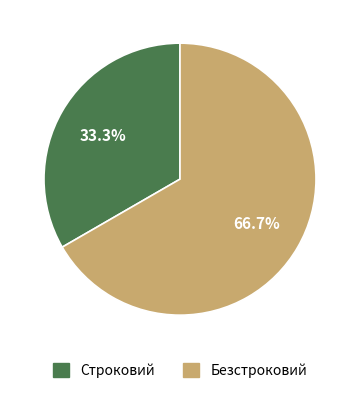

To the nearest percent, what is the difference between the largest and smallest slice percentages?

33%